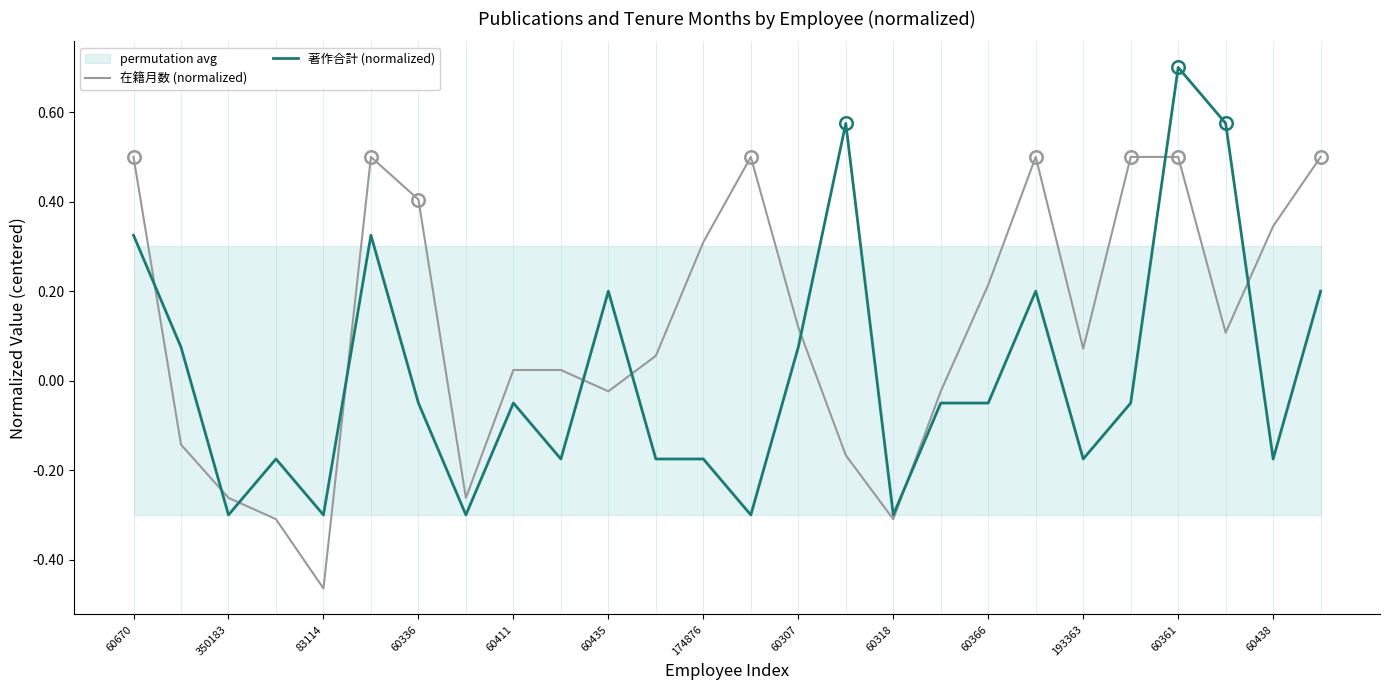

Which series ends up on top after the final intersection of 在籍月数 (normalized) and 著作合計 (normalized)?

在籍月数 (normalized)